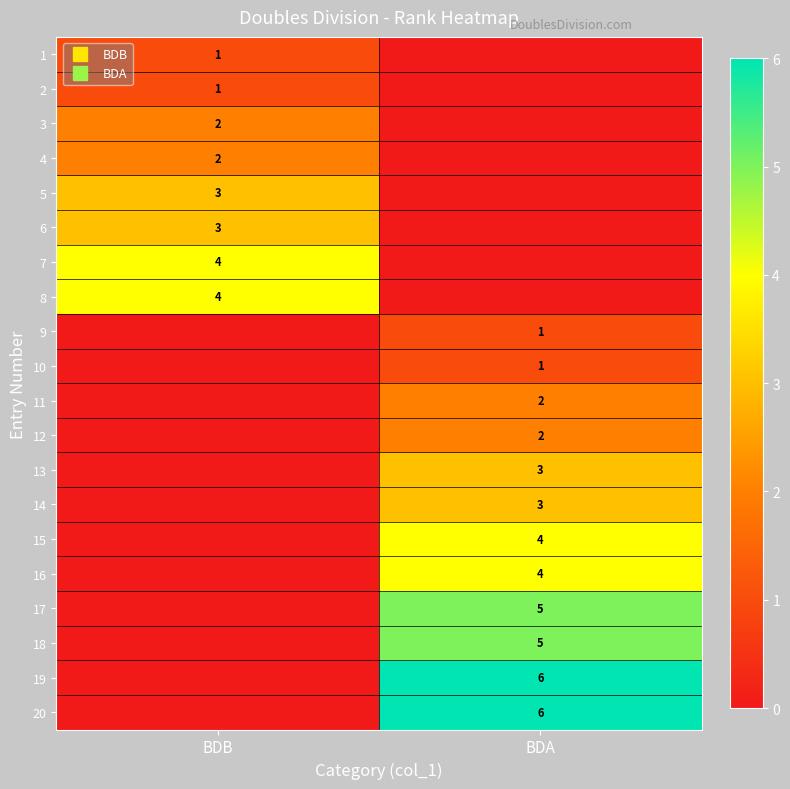

What is the sum of all 9 values?

1